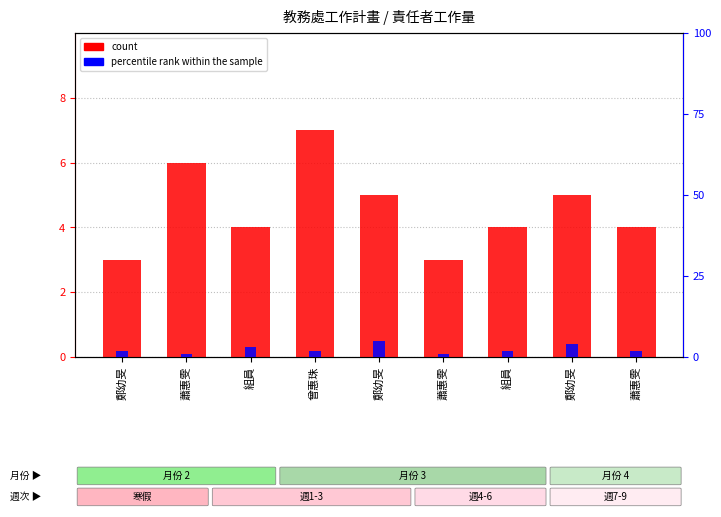

Is the value of percentile rank within the sample at 蕭惠雯 greater than the value of count at 鄭幼旻?

No